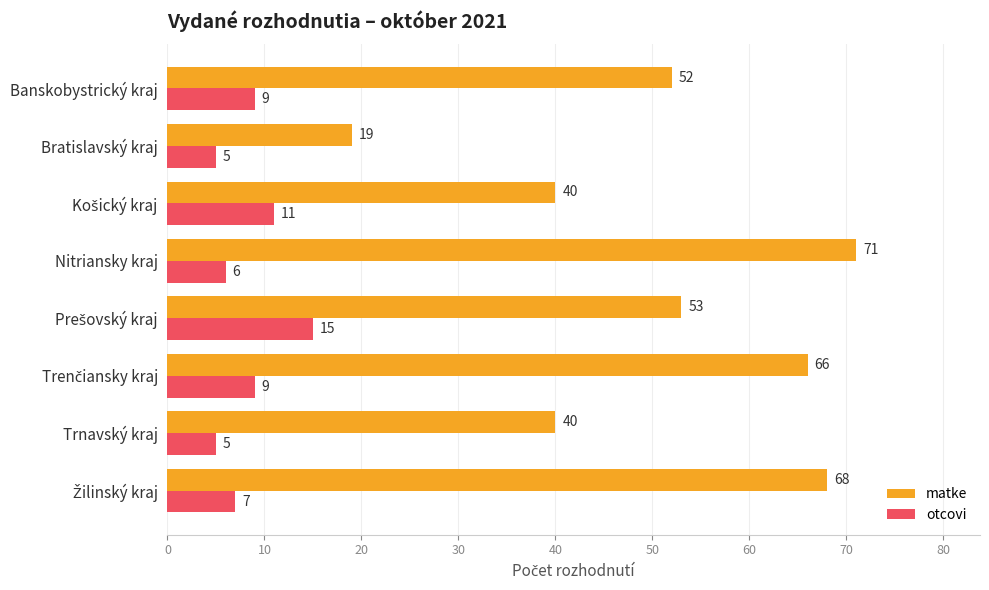

Which label corresponds to the largest value in the chart?

Nitriansky kraj